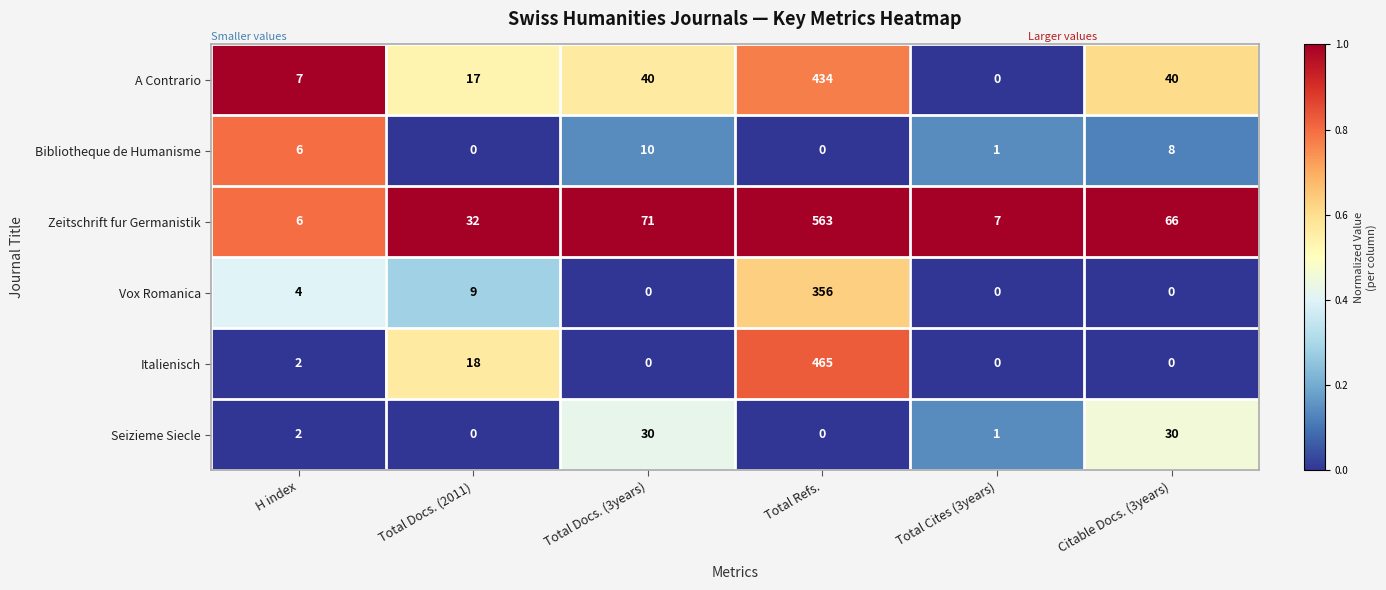

What is the sum of all A Contrario values?

538